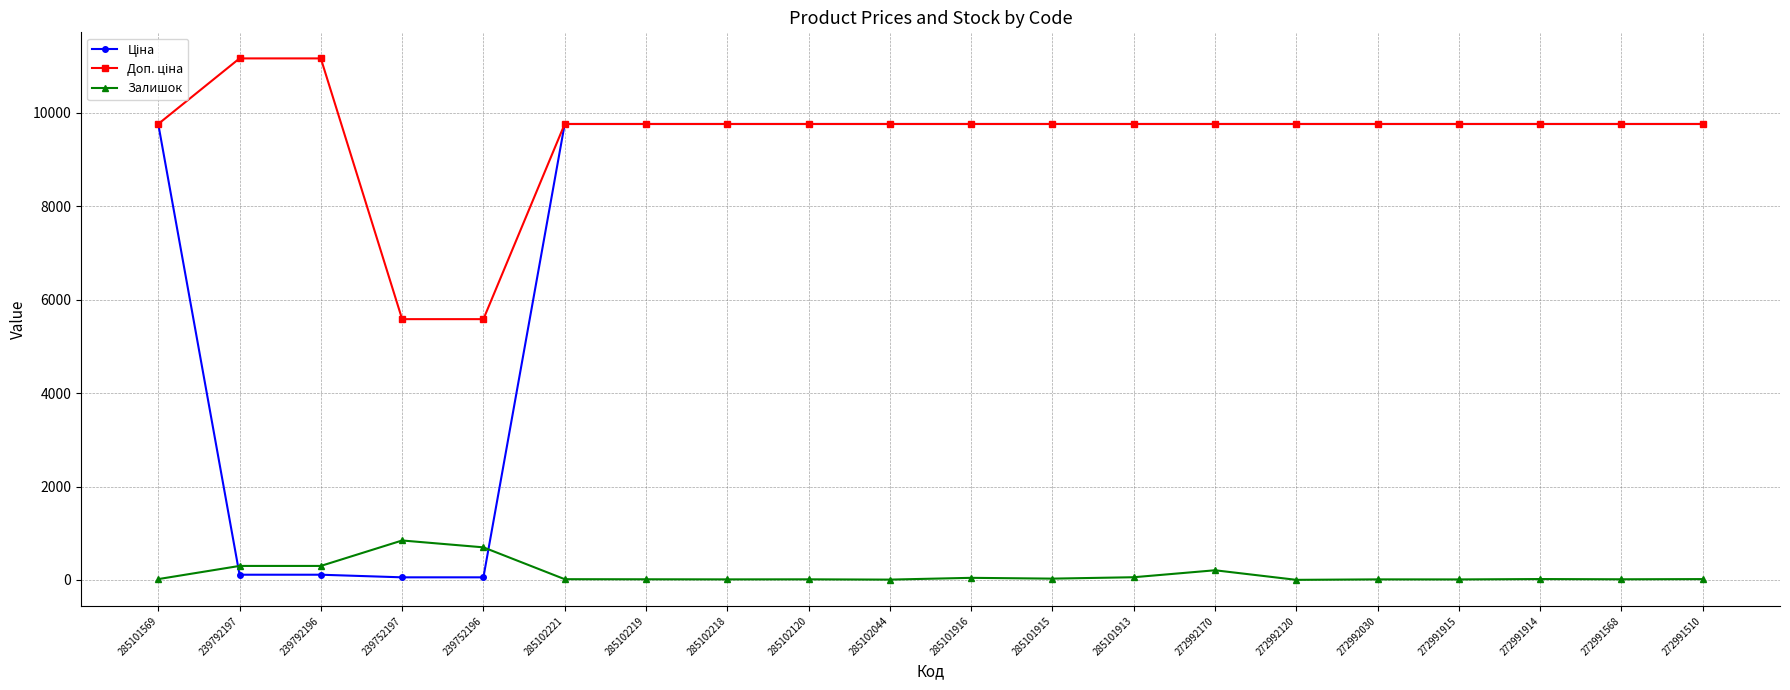

How many distinct data groups are displayed?

3